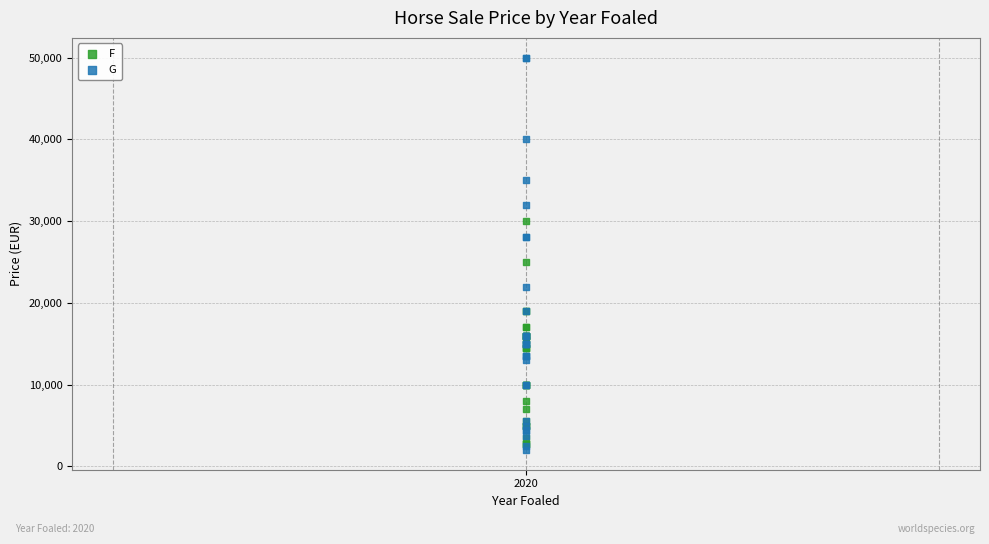

What are all the series names shown in the legend?

F, G